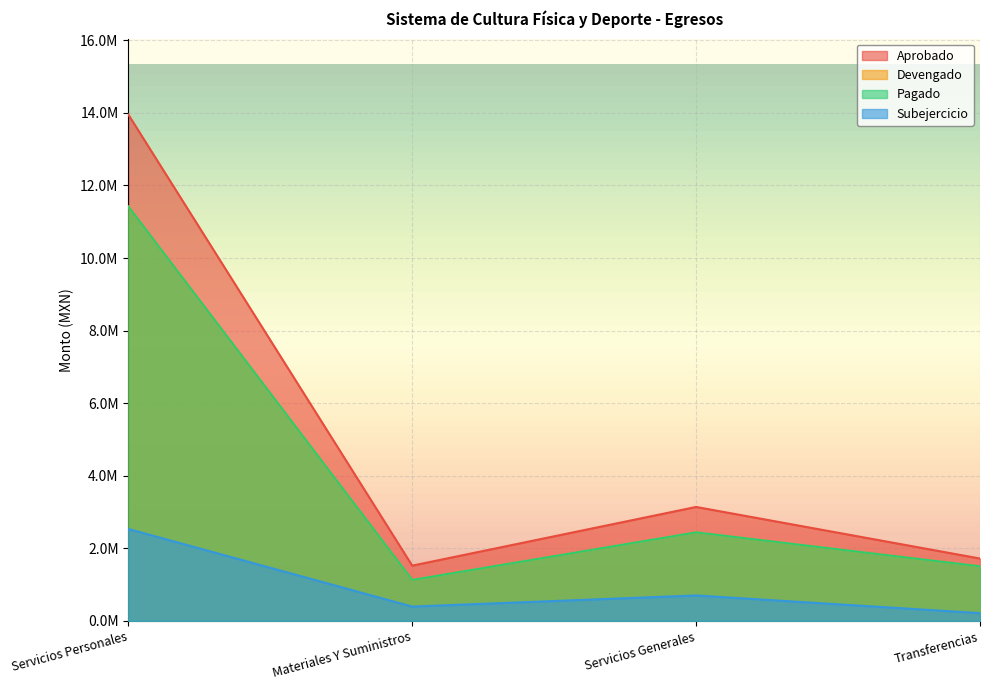

How many values in the Devengado series are below 2438986?

2